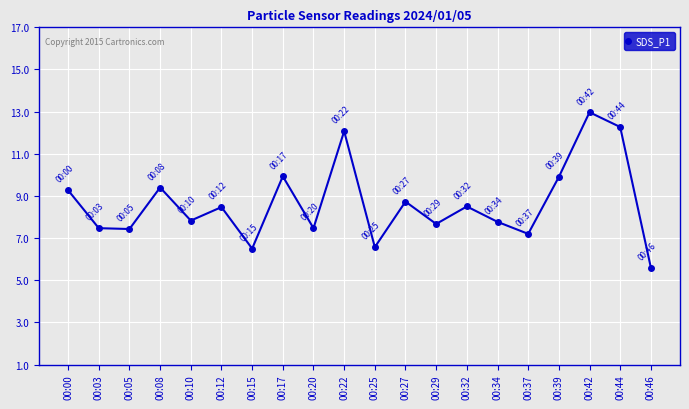

At which category does the chart reach its minimum across all series?

00:46